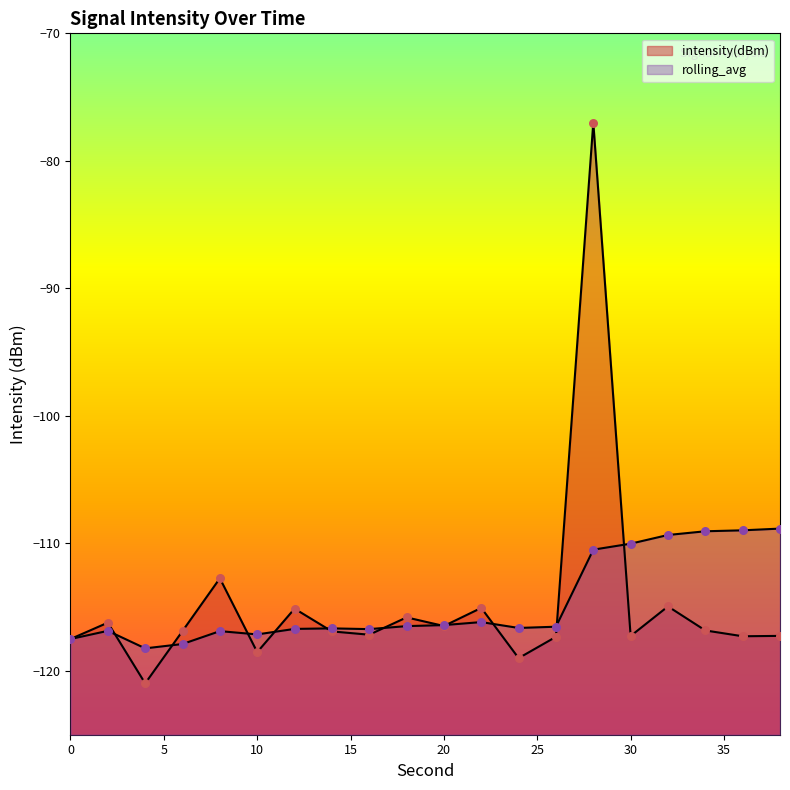

At how many categories does at least one series exceed -109?

3